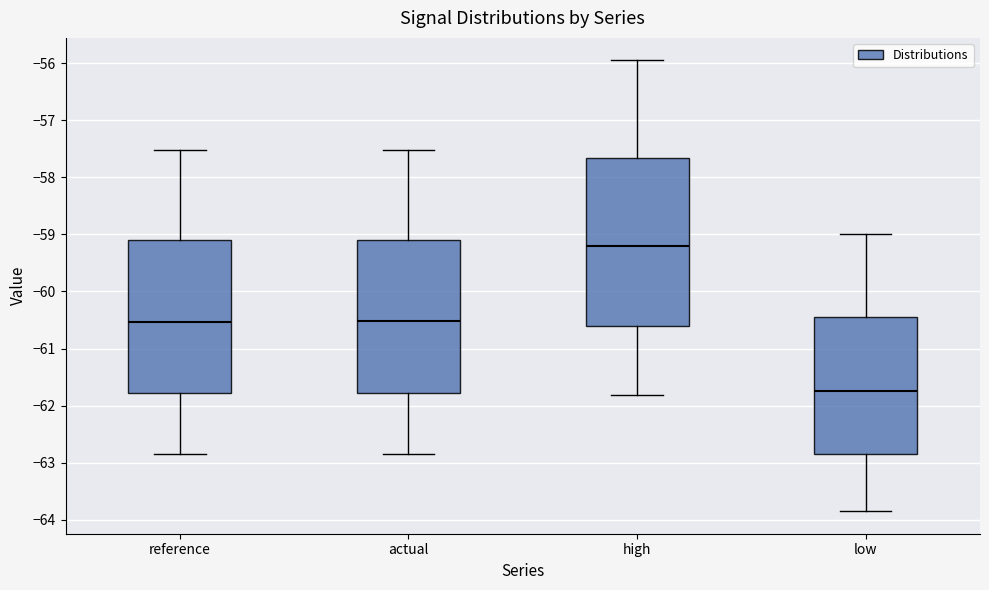

Reading left to right, read every box against the y-axis: the position of its median line, the range the box covers, and the ends of its whiskers. The values are not printed on the chart, so give them approximately, as read against the axis.

reference: median -60.5, box -61.8 to -59.1, whiskers -62.9 to -57.5
actual: median -60.5, box -61.8 to -59.1, whiskers -62.9 to -57.5
high: median -59.2, box -60.6 to -57.7, whiskers -61.8 to -56.0
low: median -61.7, box -62.8 to -60.4, whiskers -63.8 to -59.0